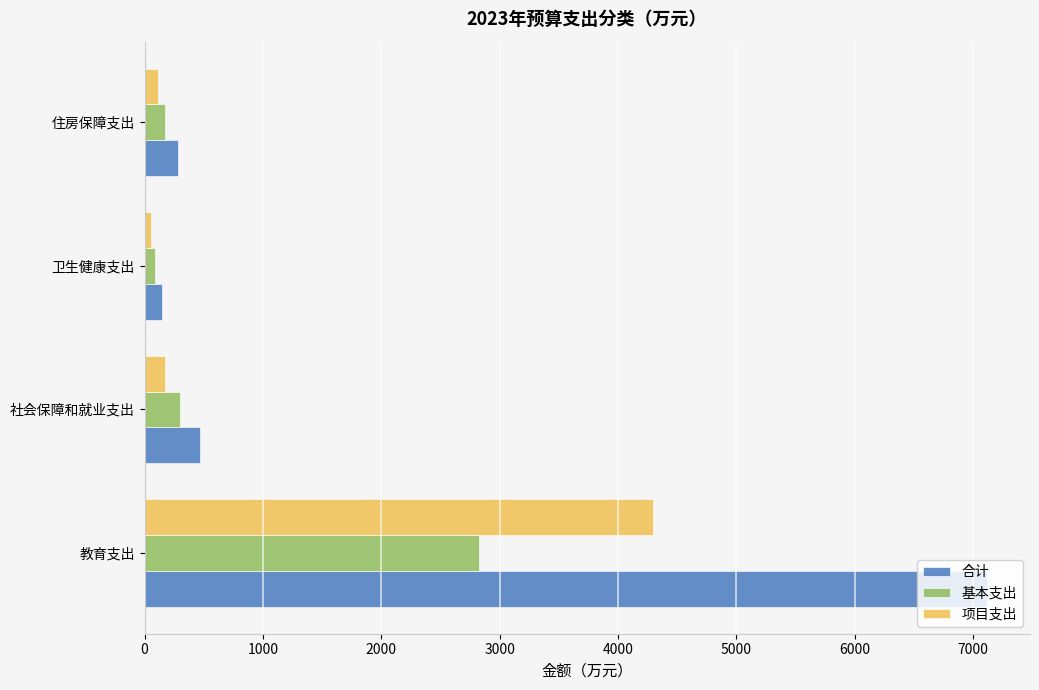

What is the highest value of the 基本支出 series?

2824.9